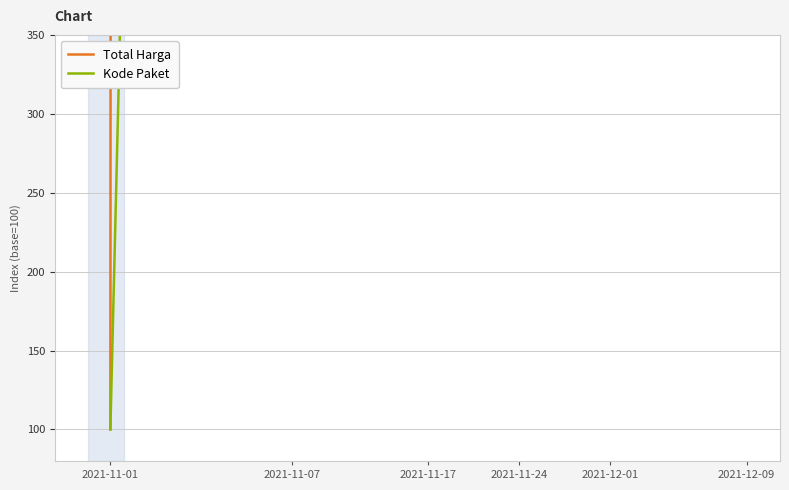

Rank the series at 2021-11-24 from highest to lowest value.

Total Harga, Kode Paket